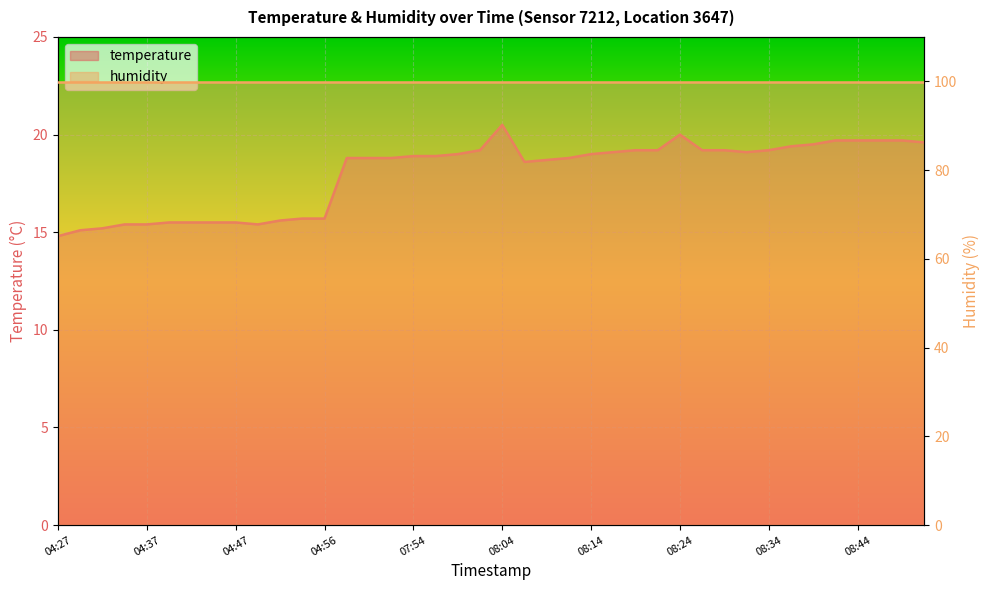

Where is the first local minimum?

04:49